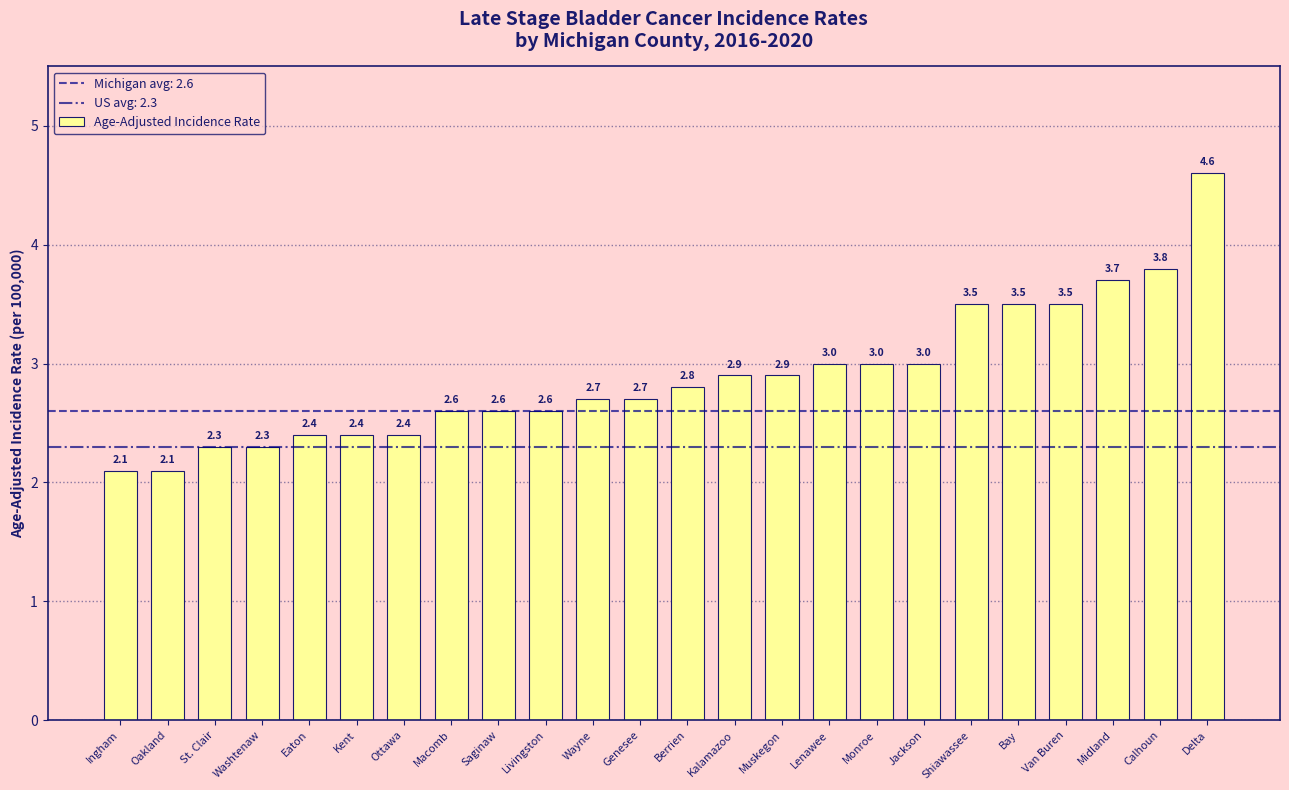

Reading right to left, extract all data points from this chart.

4.6	3.8	3.7	3.5	3.5	3.5	3.0	3.0	3.0	2.9	2.9	2.8	2.7	2.7	2.6	2.6	2.6	2.4	2.4	2.4	2.3	2.3	2.1	2.1